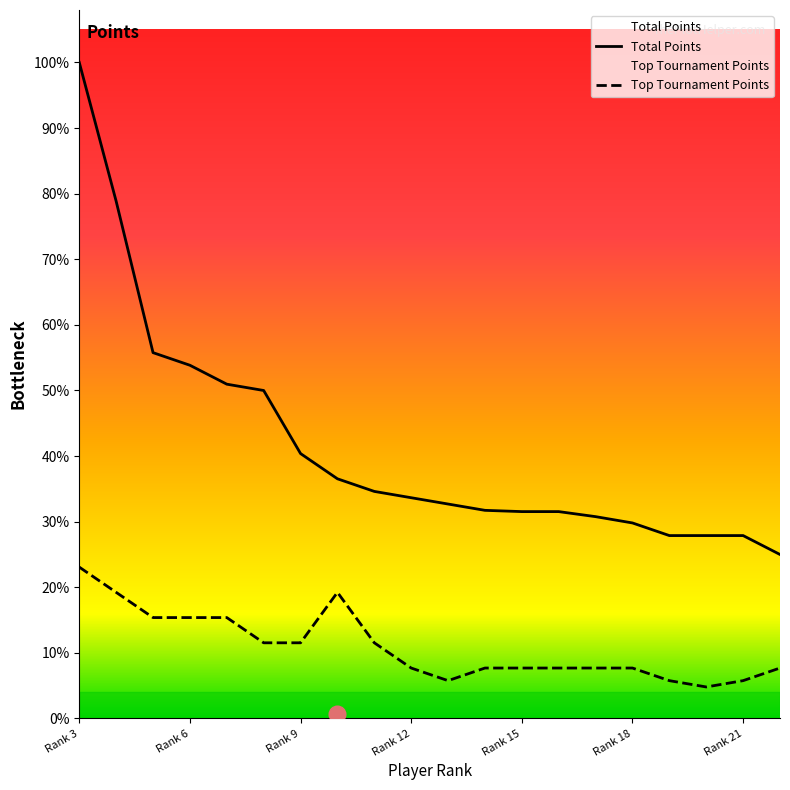

In Top Tournament Points, how many points are higher than both neighbors (excluding endpoints)?

1